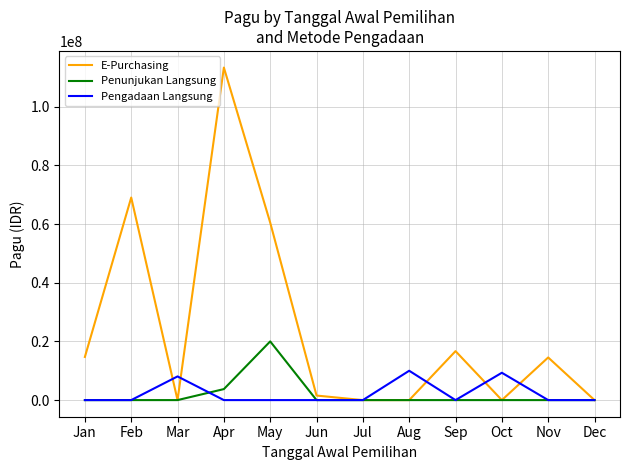

Rank the series at Apr from highest to lowest value.

E-Purchasing, Penunjukan Langsung, Pengadaan Langsung